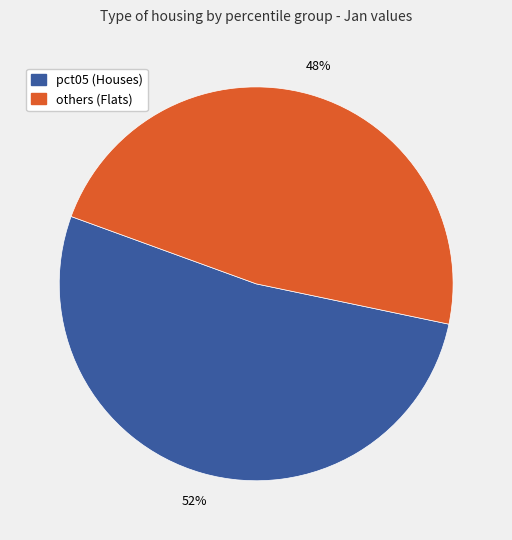

Does any single category account for the majority?

Yes